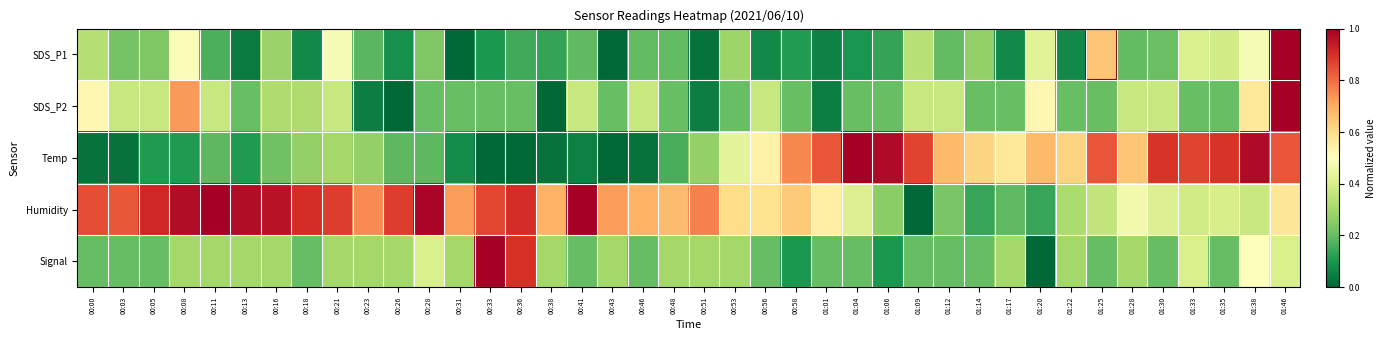

What is the total value across all series at 01:35?

2.1